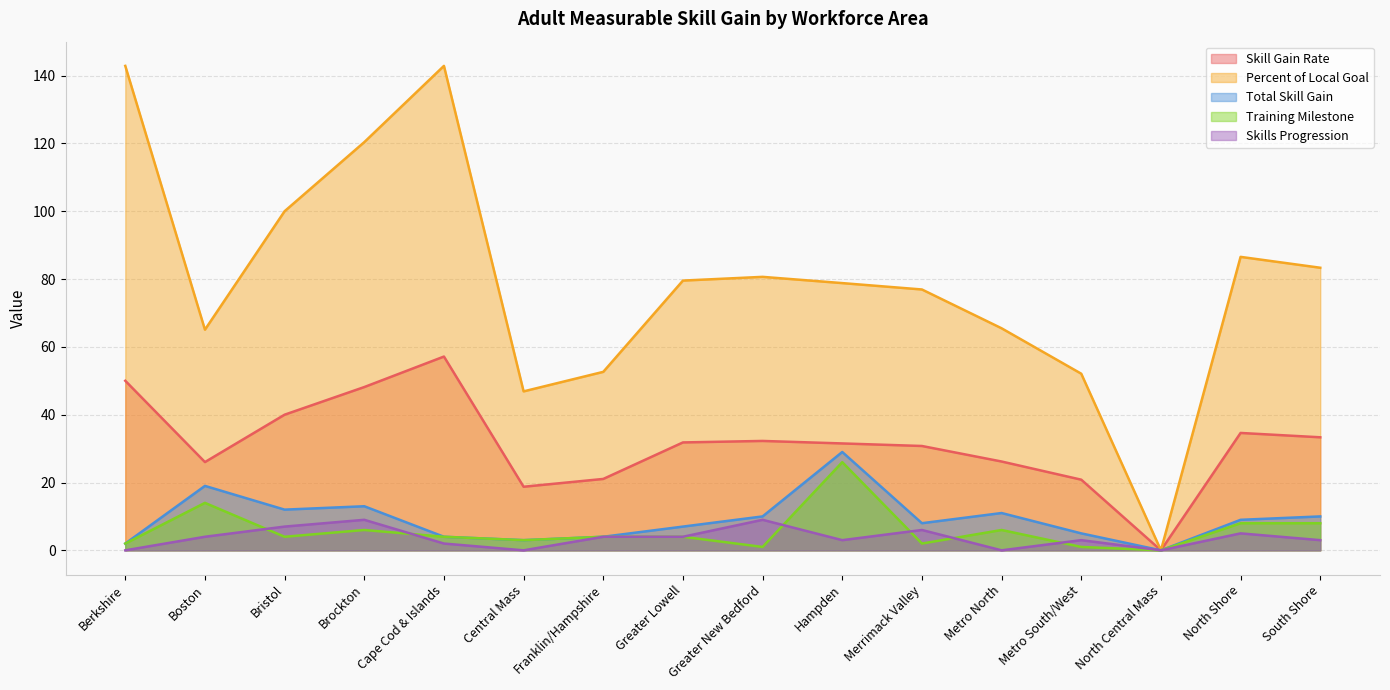

True or false: Skill Gain Rate and Percent of Local Goal cross at least once.

False